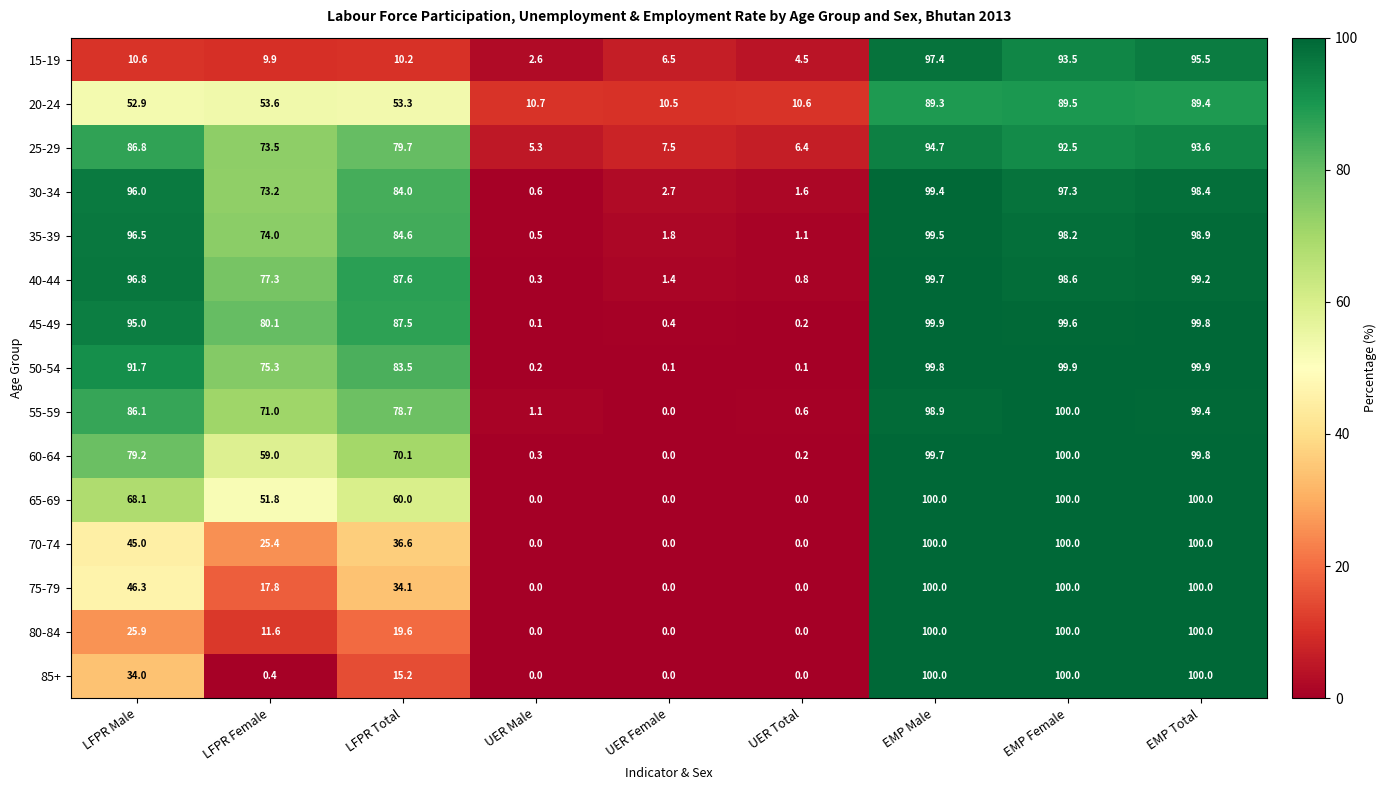

Rank the series at LFPR Total from lowest to highest value.

15-19, 85+, 80-84, 75-79, 70-74, 20-24, 65-69, 60-64, 55-59, 25-29, 50-54, 30-34, 35-39, 45-49, 40-44